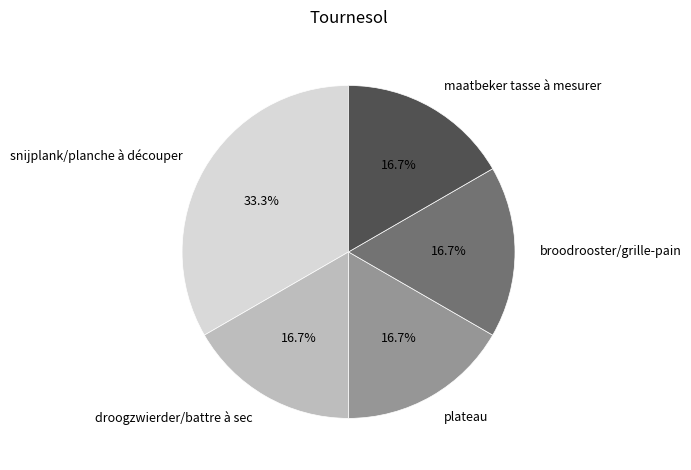

Which category has the biggest portion of the pie?

snijplank/planche à découper